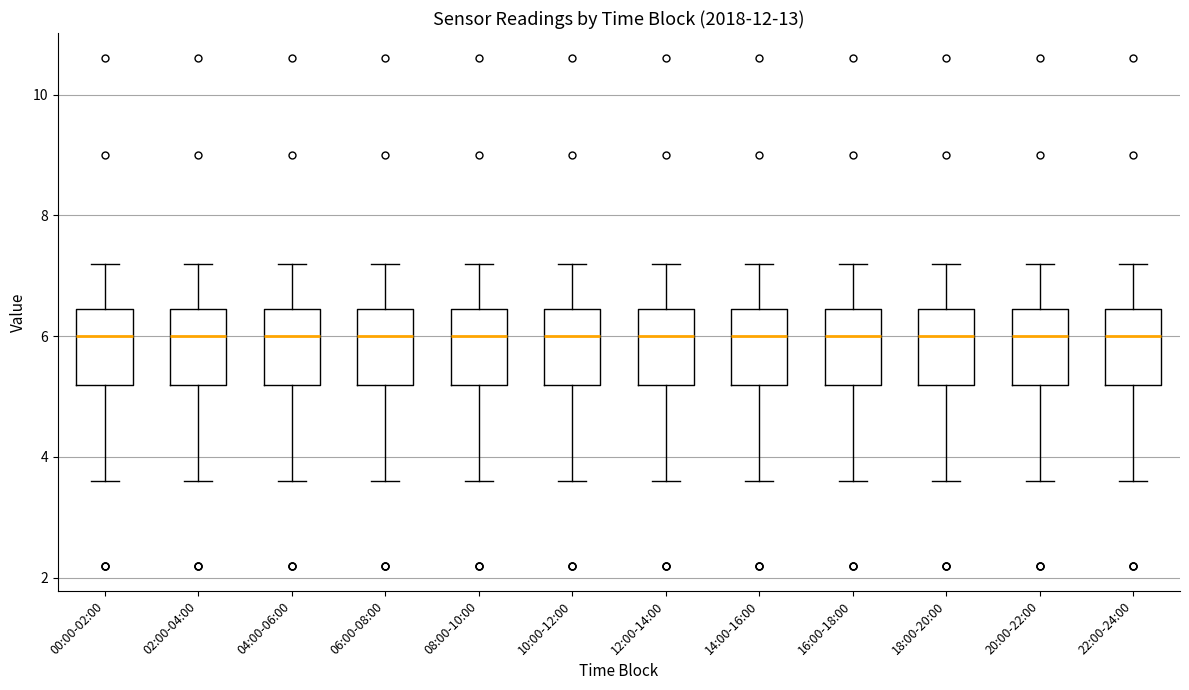

Reading left to right, read every box against the y-axis: the position of its median line, the range the box covers, and the ends of its whiskers. The values are not printed on the chart, so give them approximately, as read against the axis.

00:00-02:00: median 6.0, box 5.2 to 6.4, whiskers 3.6 to 7.2
02:00-04:00: median 6.0, box 5.2 to 6.4, whiskers 3.6 to 7.2
04:00-06:00: median 6.0, box 5.2 to 6.4, whiskers 3.6 to 7.2
06:00-08:00: median 6.0, box 5.2 to 6.4, whiskers 3.6 to 7.2
08:00-10:00: median 6.0, box 5.2 to 6.4, whiskers 3.6 to 7.2
10:00-12:00: median 6.0, box 5.2 to 6.4, whiskers 3.6 to 7.2
12:00-14:00: median 6.0, box 5.2 to 6.4, whiskers 3.6 to 7.2
14:00-16:00: median 6.0, box 5.2 to 6.4, whiskers 3.6 to 7.2
16:00-18:00: median 6.0, box 5.2 to 6.4, whiskers 3.6 to 7.2
18:00-20:00: median 6.0, box 5.2 to 6.4, whiskers 3.6 to 7.2
20:00-22:00: median 6.0, box 5.2 to 6.4, whiskers 3.6 to 7.2
22:00-24:00: median 6.0, box 5.2 to 6.4, whiskers 3.6 to 7.2